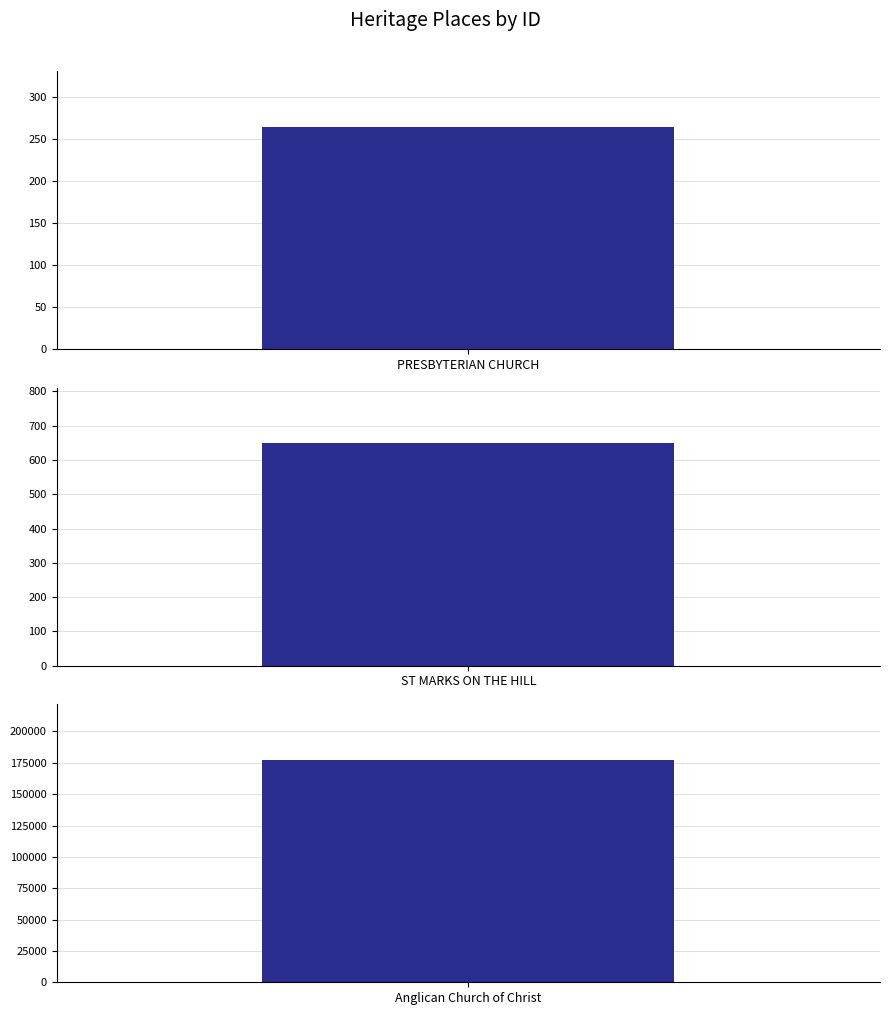

What is the ratio of the value at Anglican Church of Christ to the value at PRESBYTERIAN CHURCH?

669.3